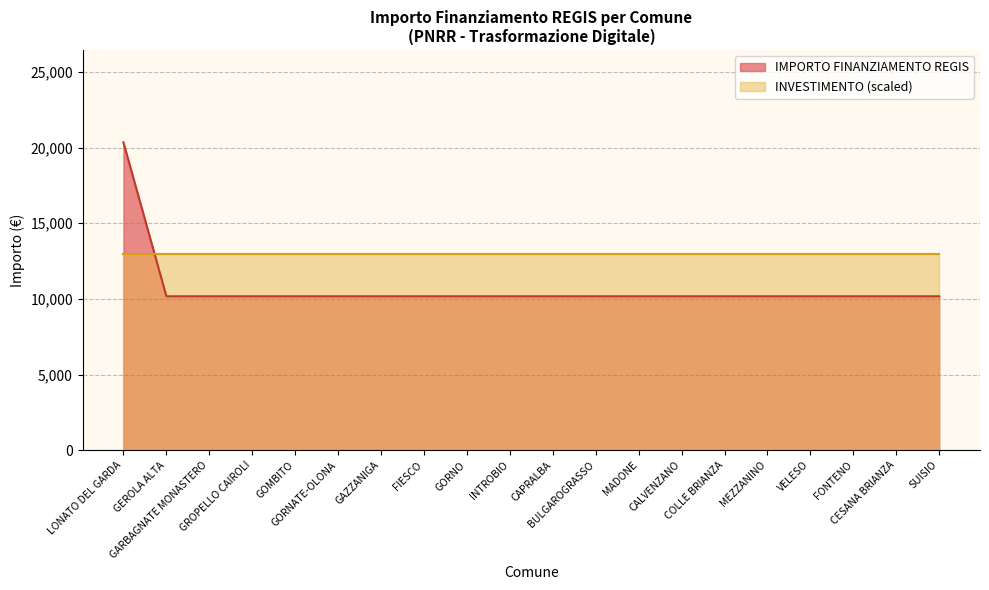

Reading left to right, what are all the values shown in this chart?

LONATO DEL GARDA=20344	GEROLA ALTA=10172	GARBAGNATE MONASTERO=10172	GROPELLO CAIROLI=10172	GOMBITO=10172	GORNATE-OLONA=10172	GAZZANIGA=10172	FIESCO=10172	GORNO=10172	INTROBIO=10172	CAPRALBA=10172	BULGAROGRASSO=10172	MADONE=10172	CALVENZANO=10172	COLLE BRIANZA=10172	MEZZANINO=10172	VELESO=10172	FONTENO=10172	CESANA BRIANZA=10172	SUISIO=10172